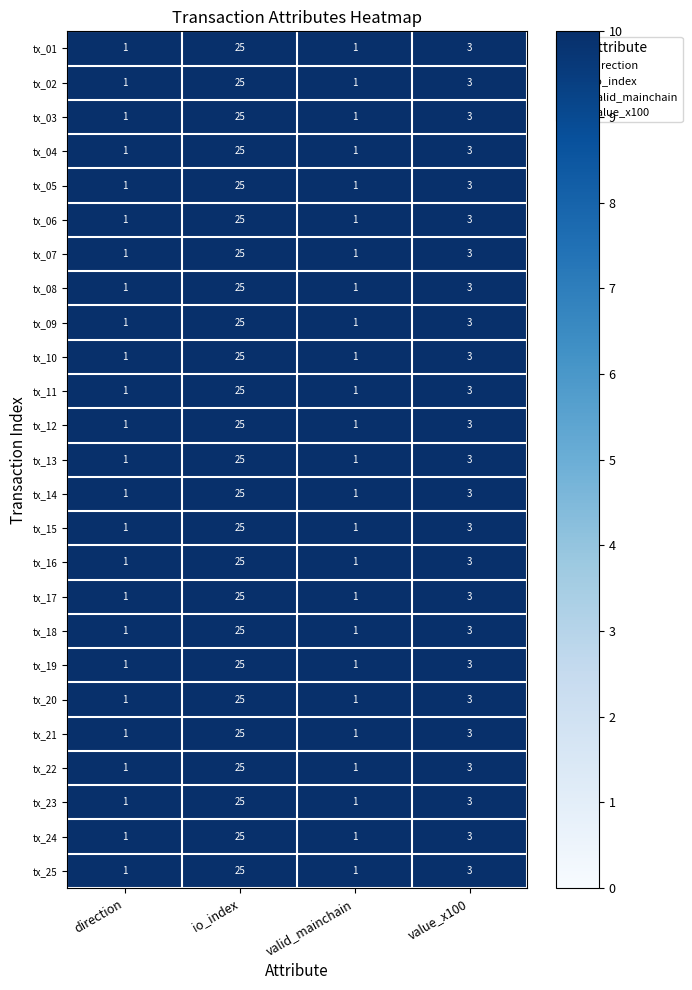

What is the sum of all tx_02 values?

30